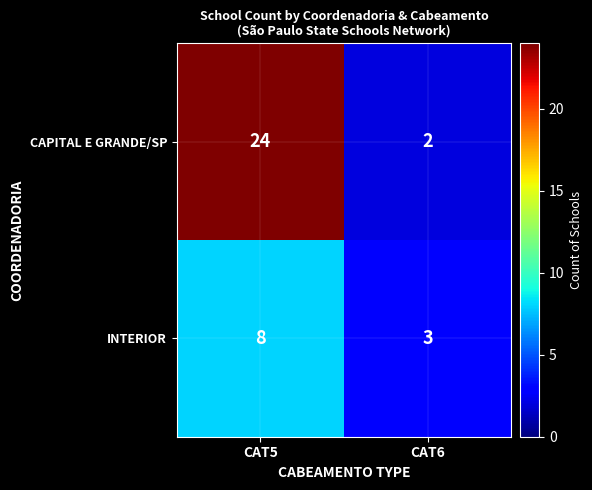

At which category is the sum across all series the highest?

CAT5